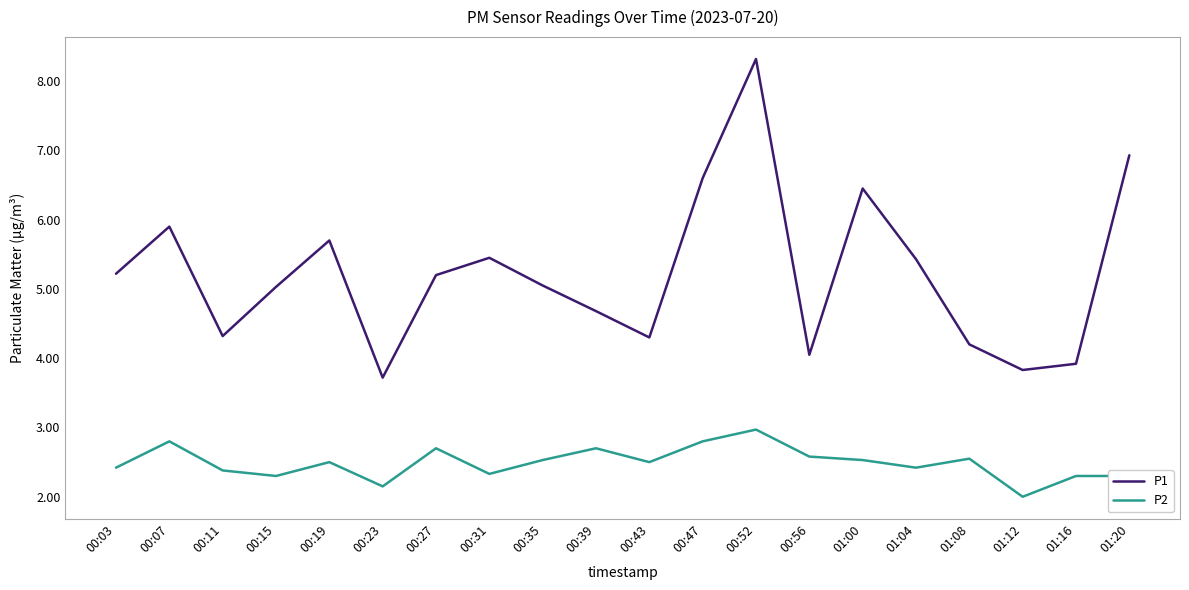

What is the sum of all P1 values?

104.3